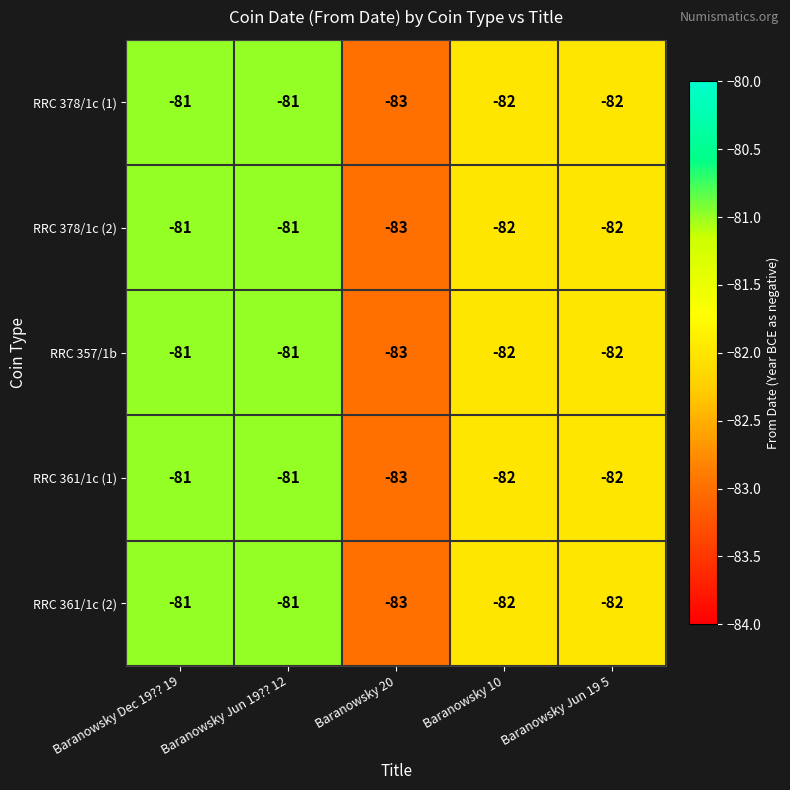

How many RRC 357/1b values are between -82 and -81?

4